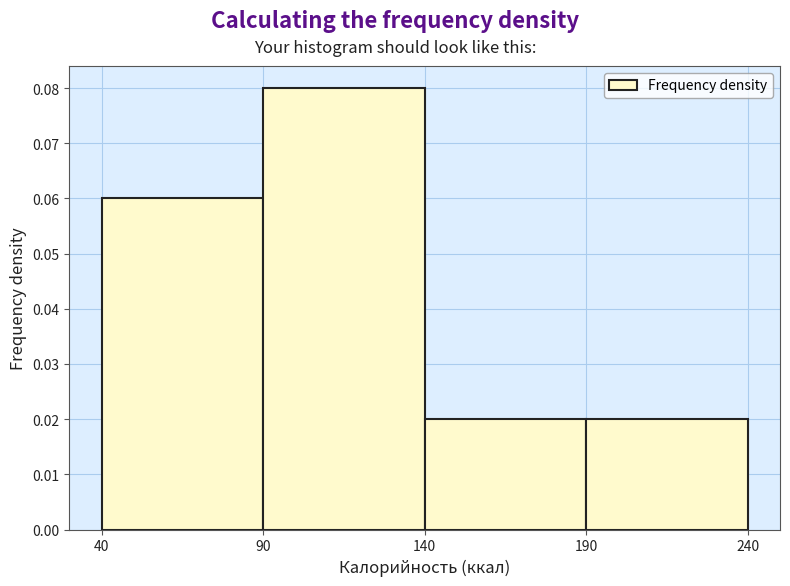

Over which range of the x-axis is the bar tallest?

90 to 140